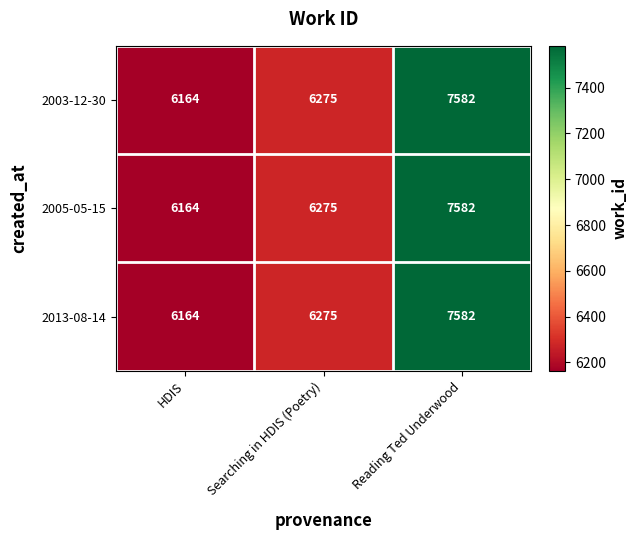

What is the approximate value of 2003-12-30 at Reading Ted Underwood?

7582